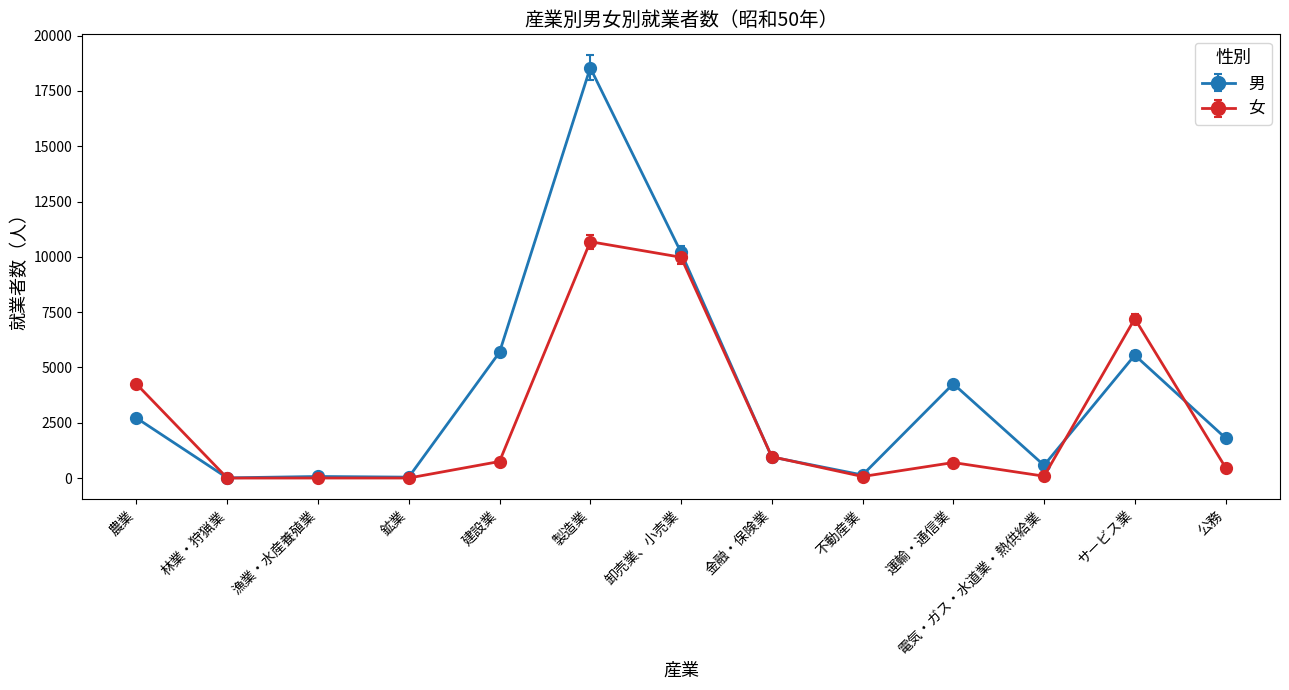

Is it true that 男 equals 1111 at 農業?

False